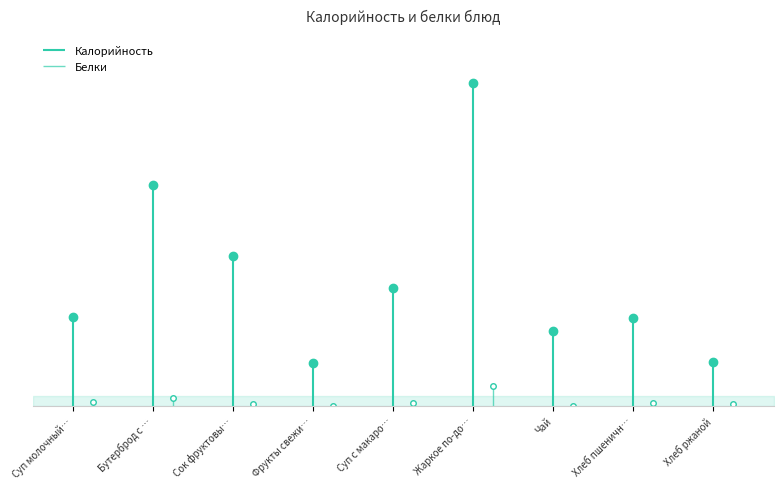

True or false: Белки and Калорийность cross at least once.

False